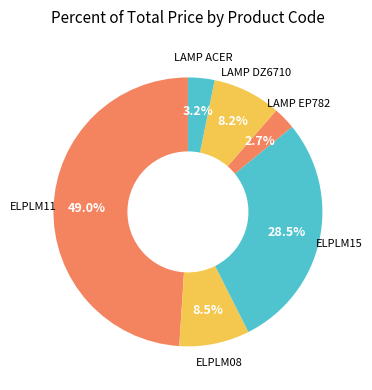

How many slices are in this pie chart?

6